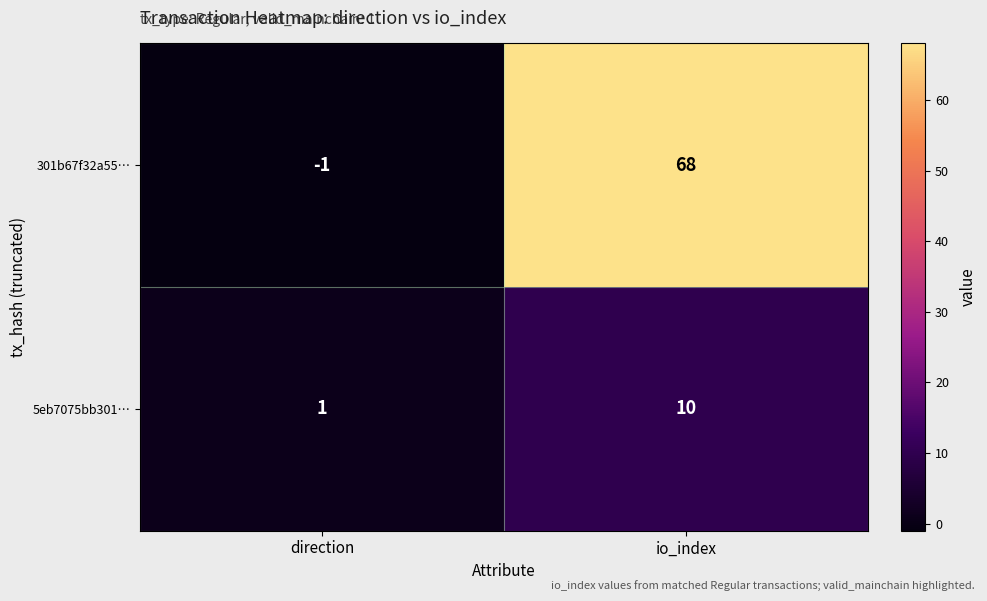

What is the sum of the 301b67f32a55… values at io_index and direction?

67